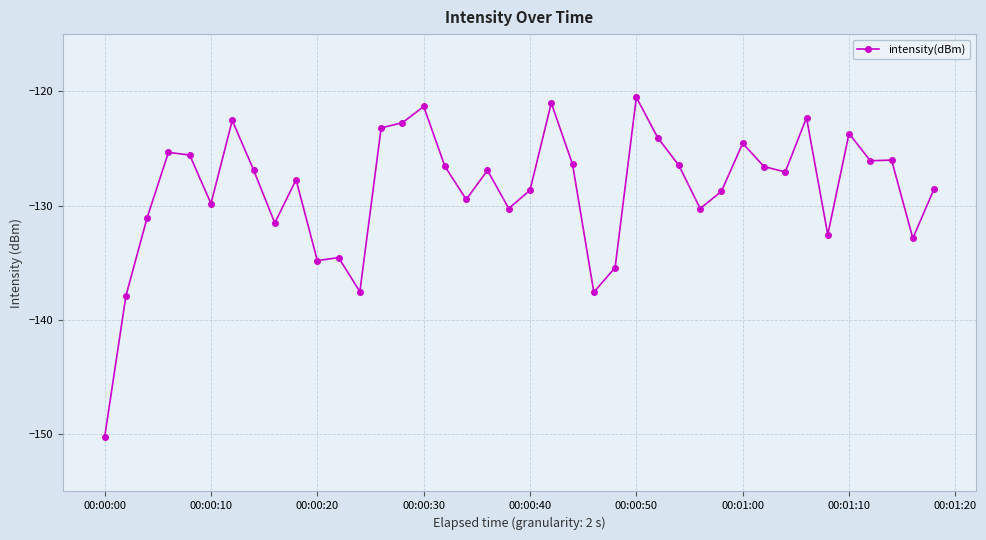

What is the smallest value displayed?

-150.2